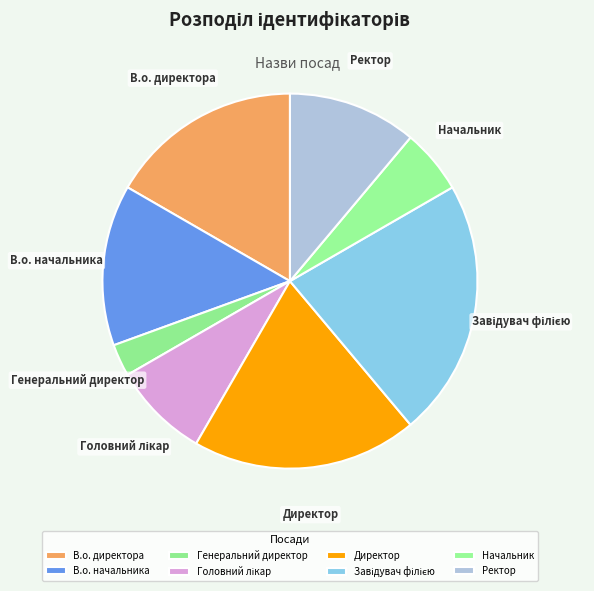

Which category has the smallest portion of the pie?

Генеральний директор